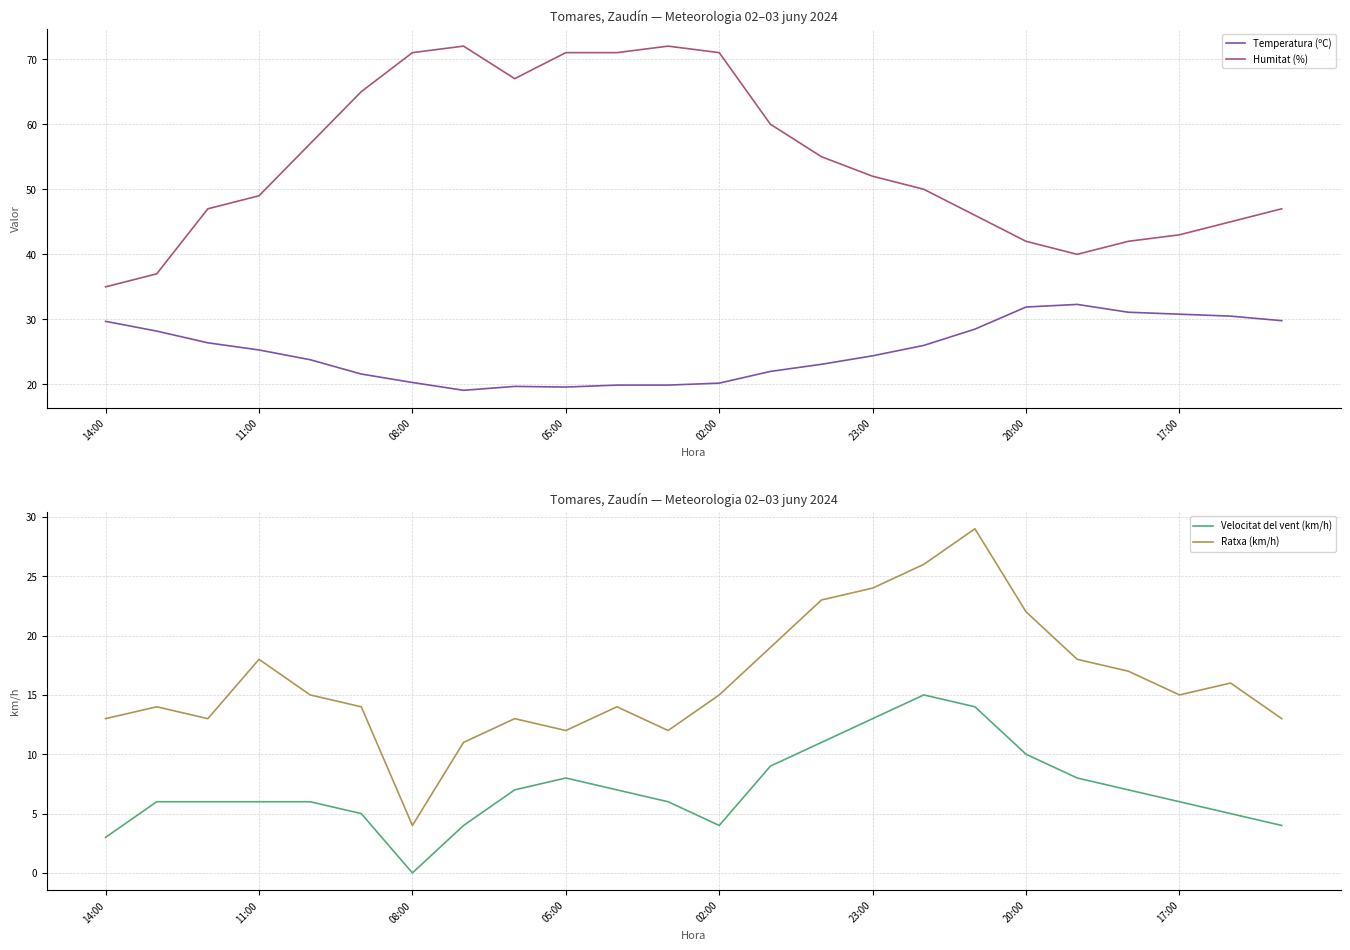

The Humitat (%) series shows 47.0 at 23. True or false?

True